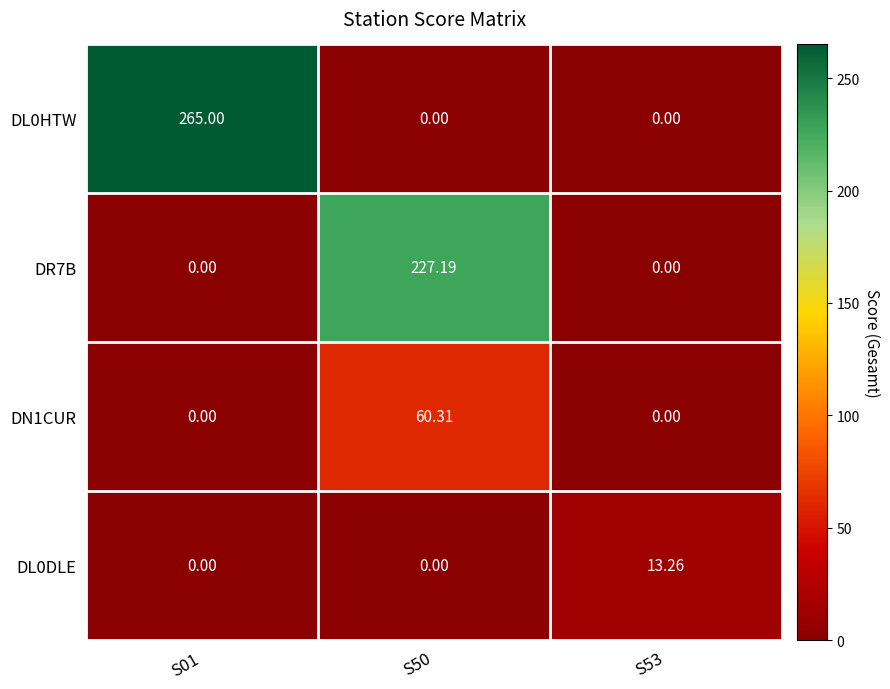

How many series are shown in this chart?

4